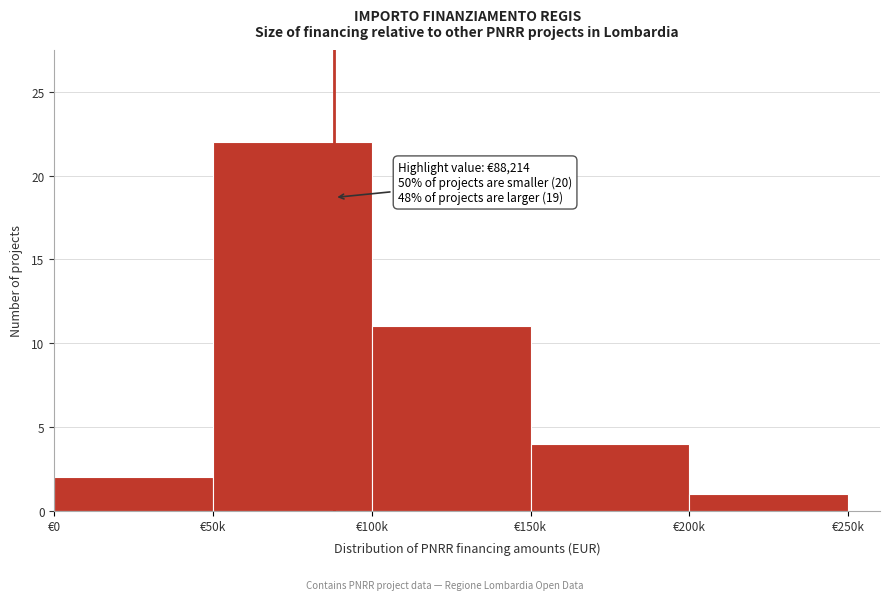

Reading right to left, what are all the values shown in this chart?

1	4	11	22	2